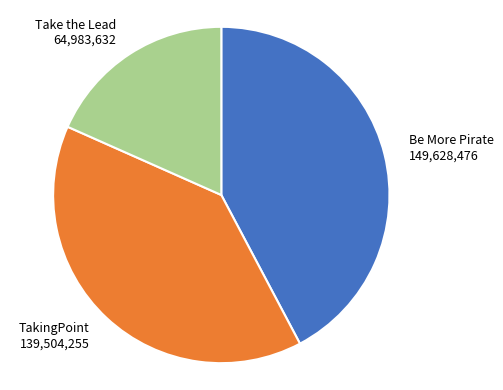

Does Take the Lead account for over 50% of the chart?

No